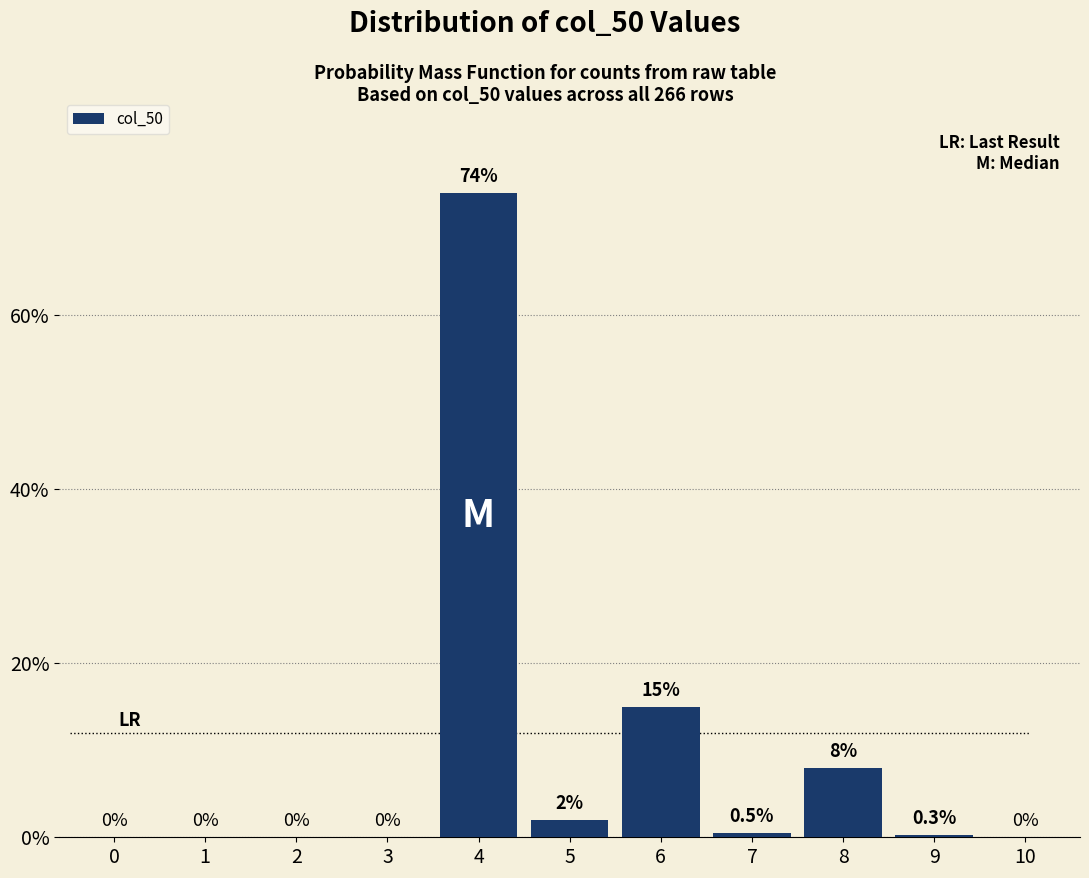

Reading left to right, transcribe all the data shown in this chart.

0=0.0	1=0.0	2=0.0	3=0.0	4=74.0	5=2.0	6=15.0	7=0.5	8=8.0	9=0.3	10=0.0